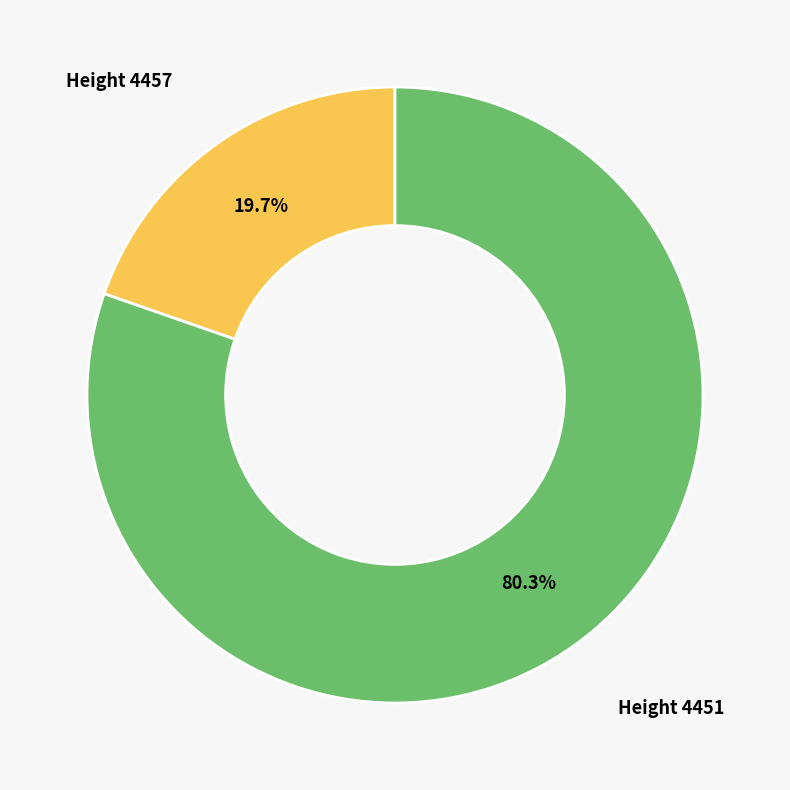

Combined, what portion of the pie is Height 4457 and Height 4451?

100.0%